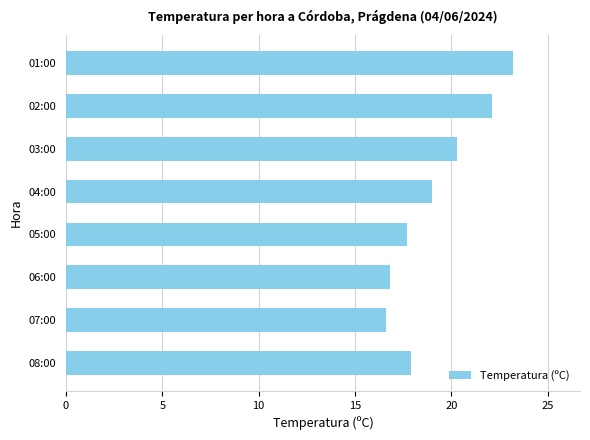

What is the smallest value displayed?

16.6